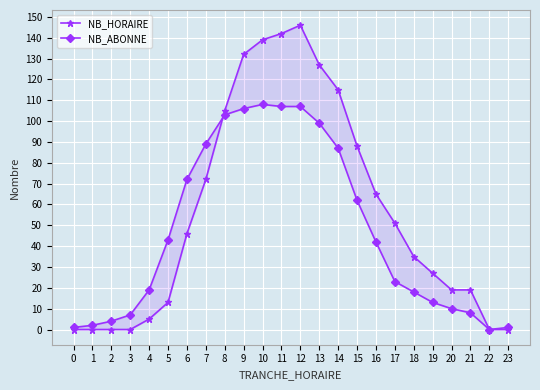

How many data points in NB_ABONNE are less than 42?

12